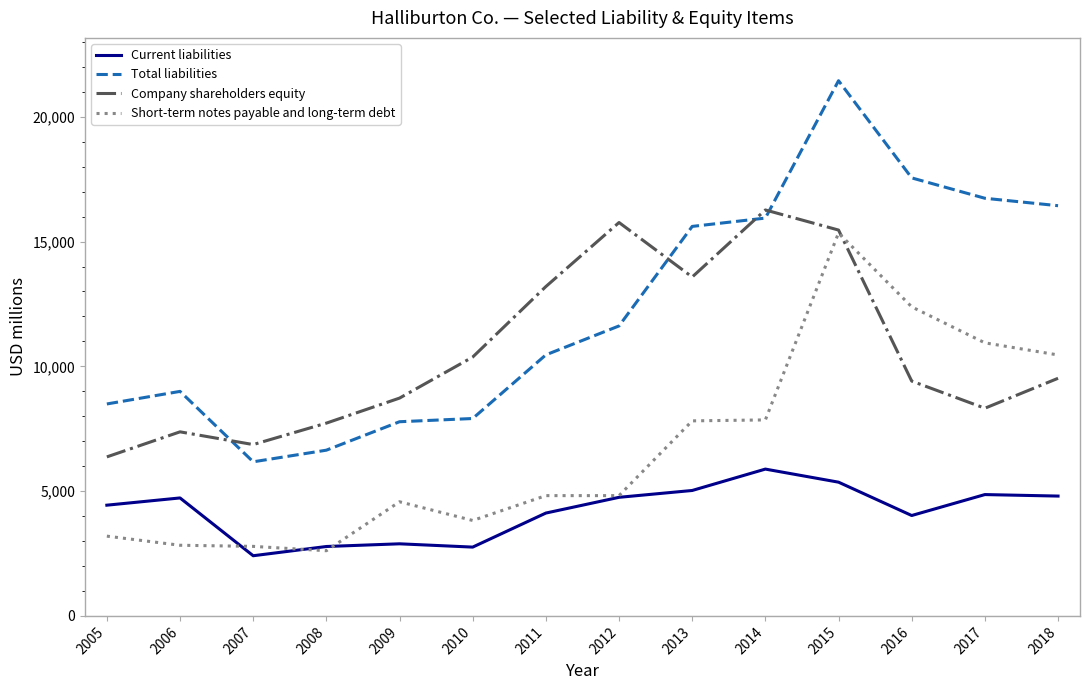

How many intersections are there between Company shareholders equity and Total liabilities?

4